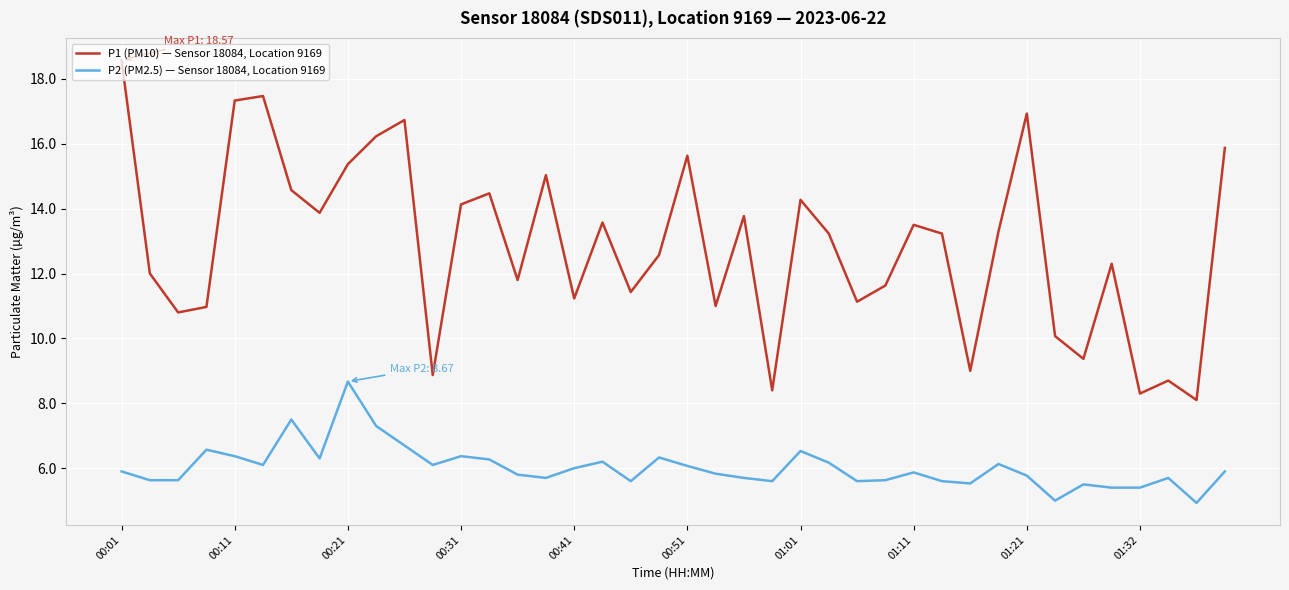

True or false: P1 (PM10) — Sensor 18084, Location 9169 and P2 (PM2.5) — Sensor 18084, Location 9169 intersect in this chart.

False